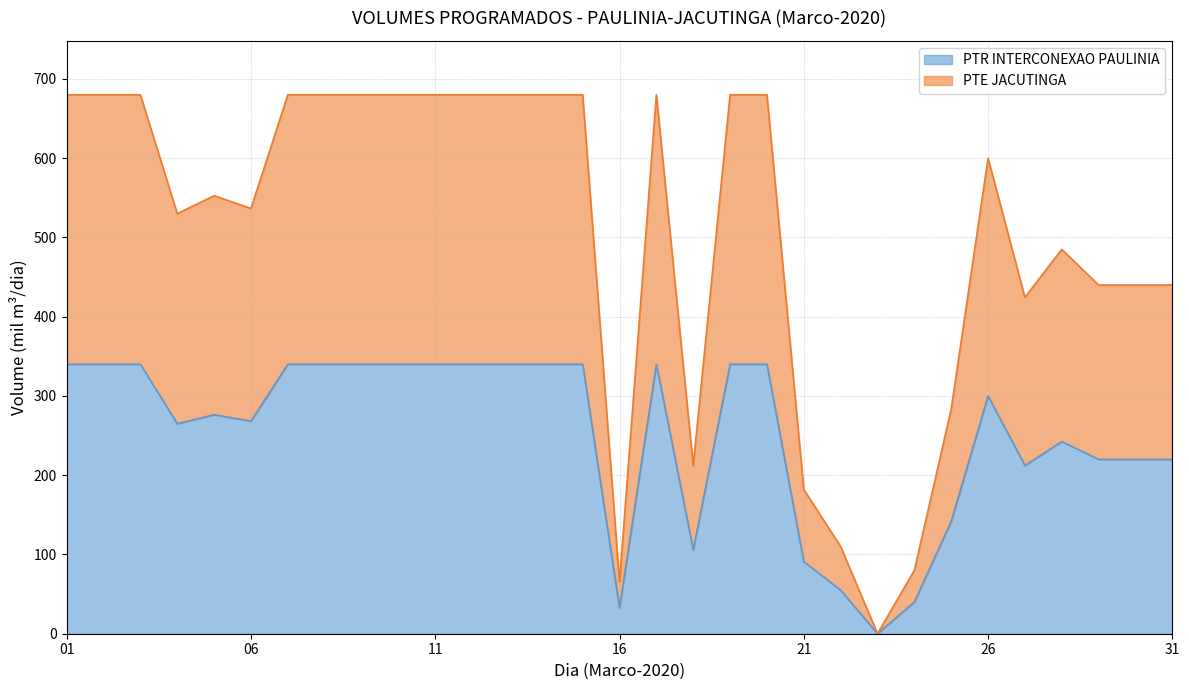

True or false: PTE JACUTINGA has a value of 35.8 at 2020-03-22.

False